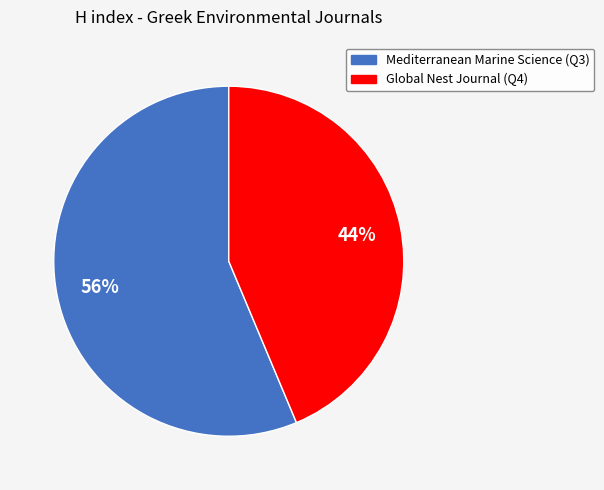

To the nearest percent, what percentage of the pie is Mediterranean Marine Science (Q3)?

56%